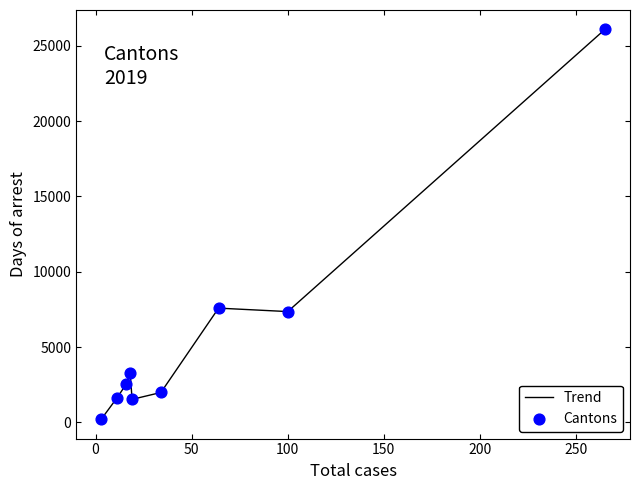

What is the difference between the maximum and minimum values?

25880